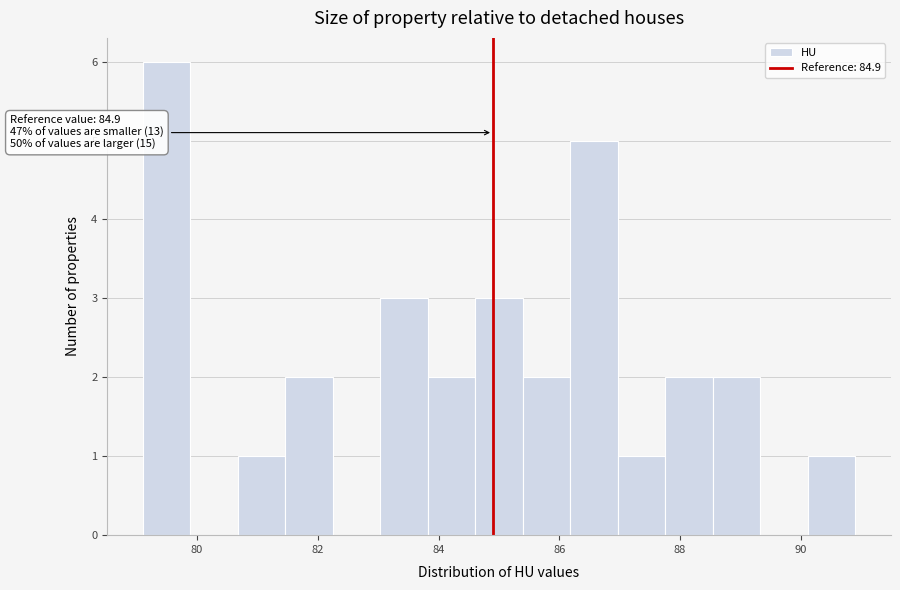

Read against the x-axis, roughly where is the centre of the tallest bar?

79.4